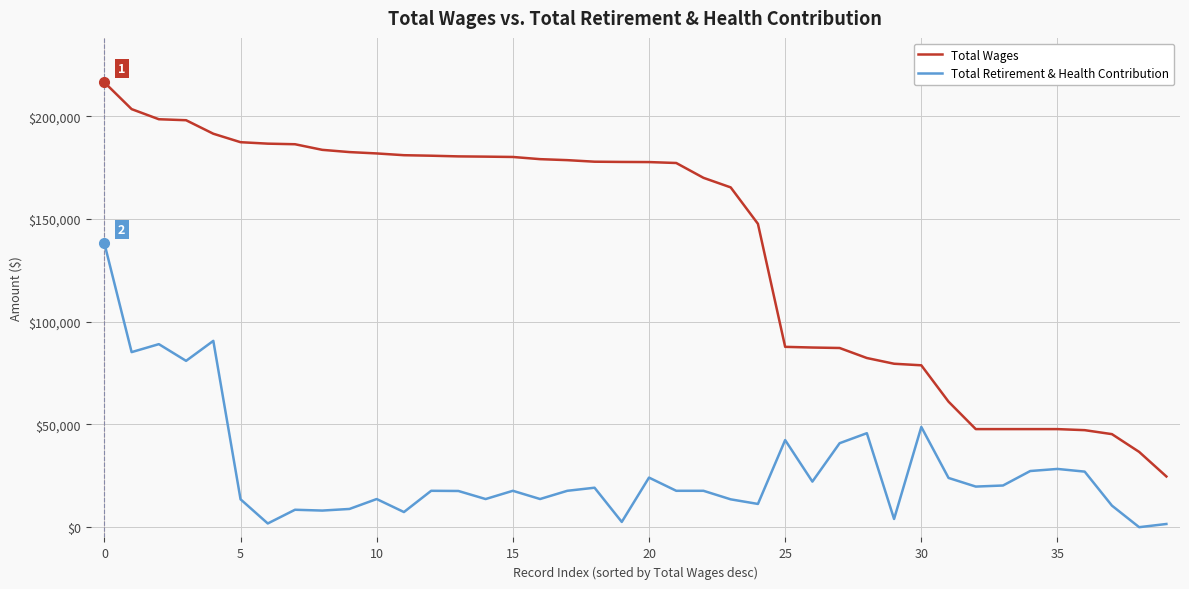

True or false: Total Retirement & Health Contribution and Total Wages cross at least once.

False